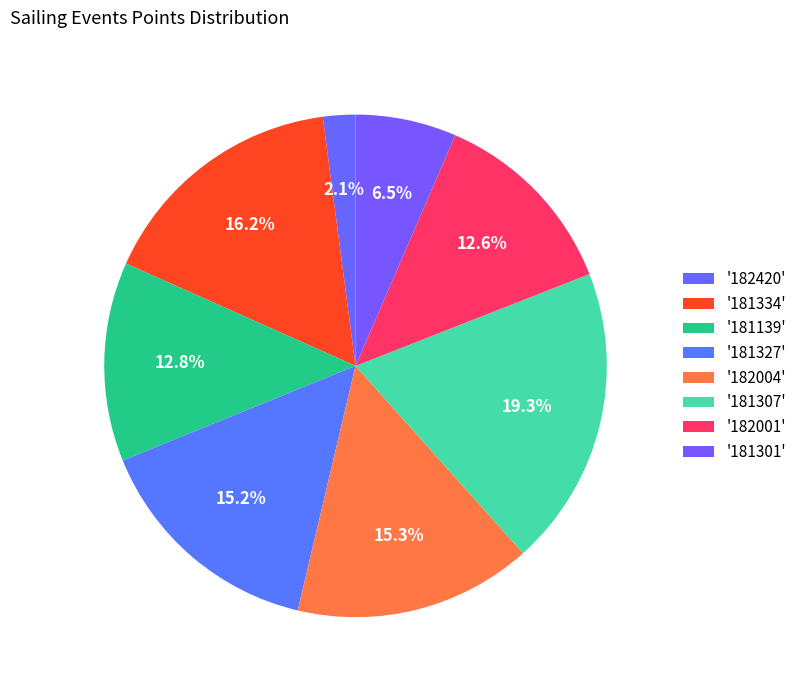

Count the number of slices in the pie.

8